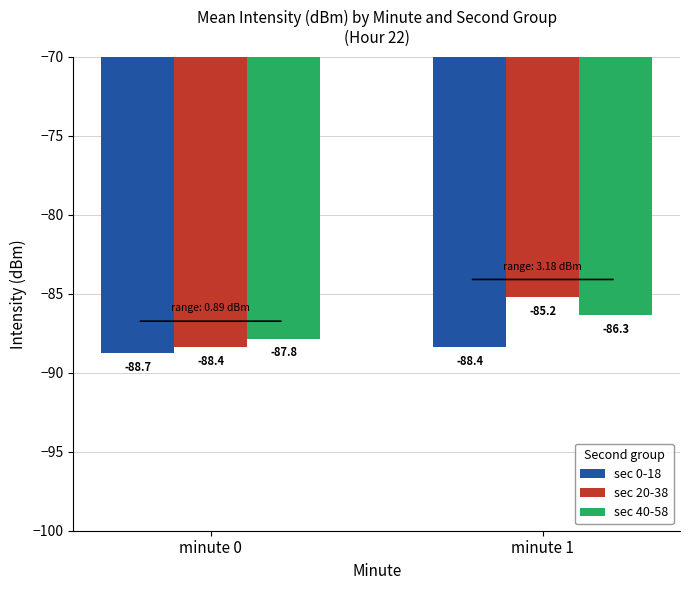

What are all the series names shown in the legend?

sec 0-18, sec 20-38, sec 40-58